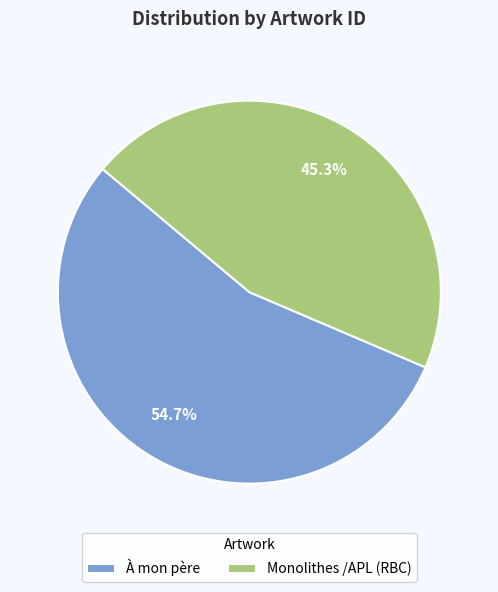

To the nearest percent, what is the average slice percentage?

50%